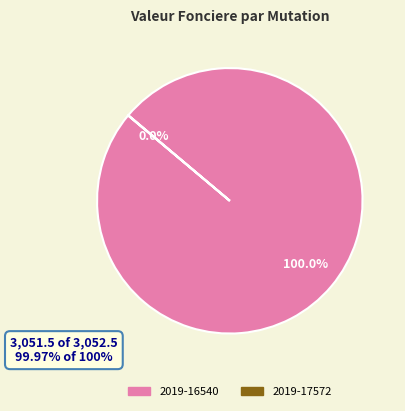

How many segments does this pie chart have?

2